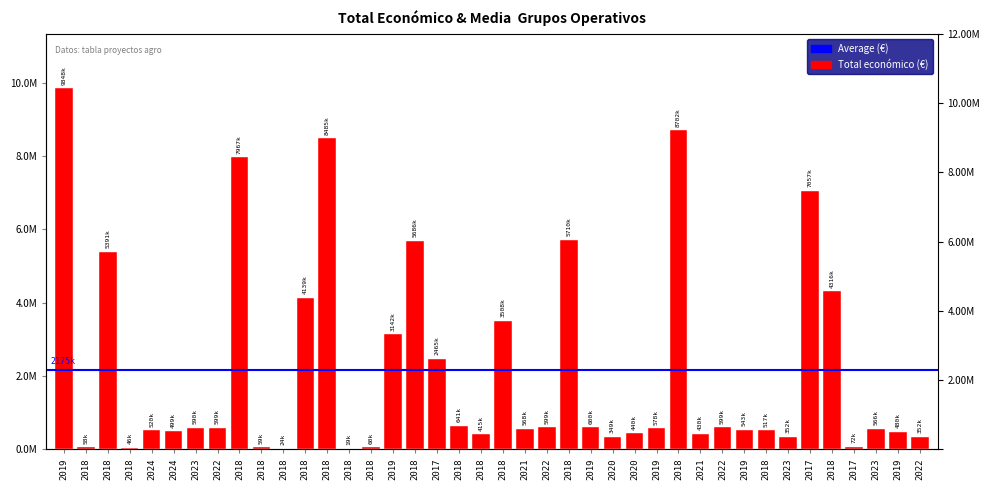

What is the change in value from 2023 to 2018?

+3549809